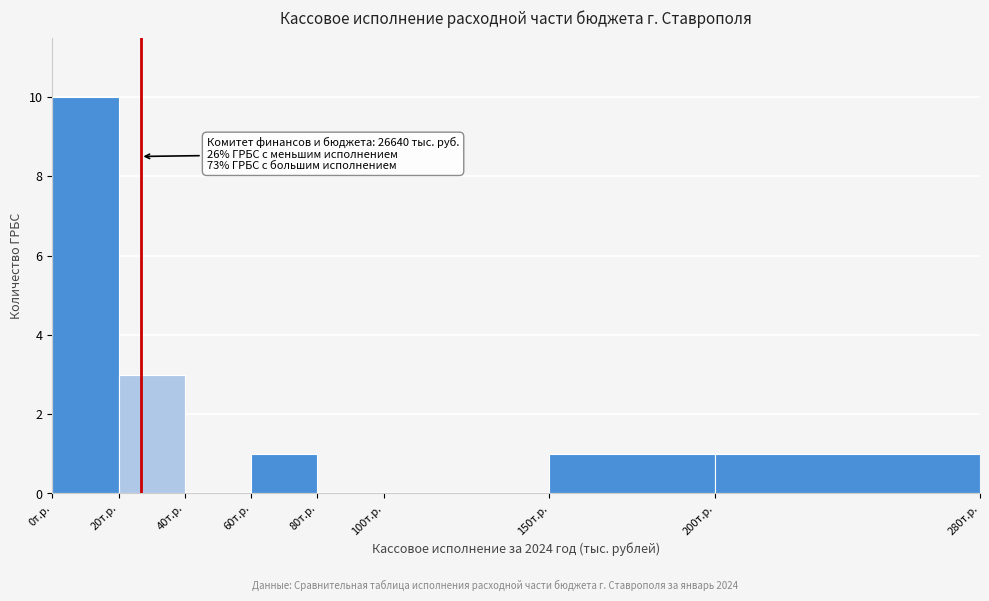

Reading left to right, transcribe all the data shown in this chart.

0т.р.=10	20т.р.=3	40т.р.=0	60т.р.=1	80т.р.=0	100т.р.=0	150т.р.=1	200т.р.=1